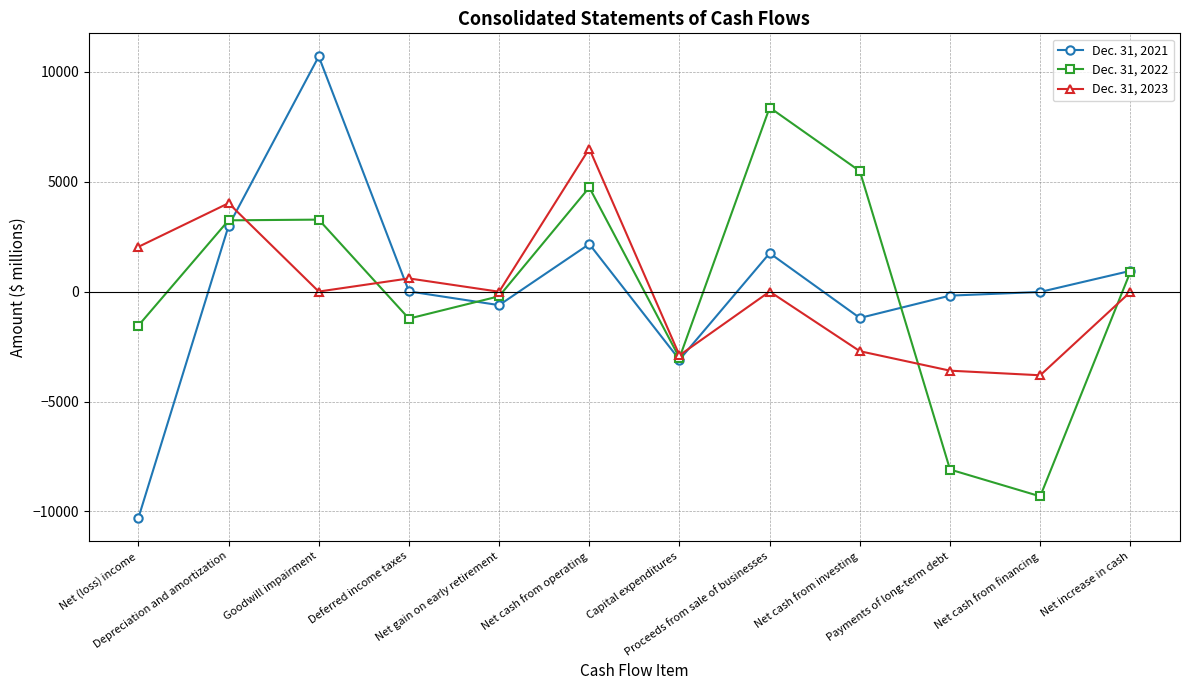

True or false: Dec. 31, 2021 has a value of -185 at Payments of long-term debt.

True